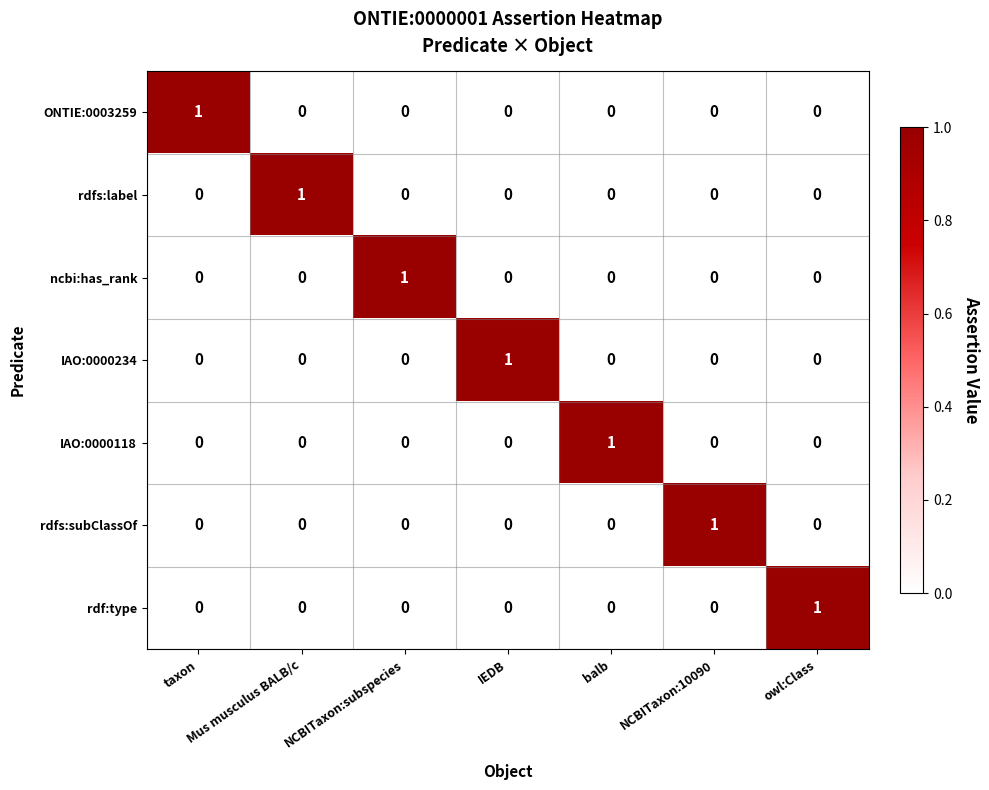

At how many categories does at least one series exceed 0?

7